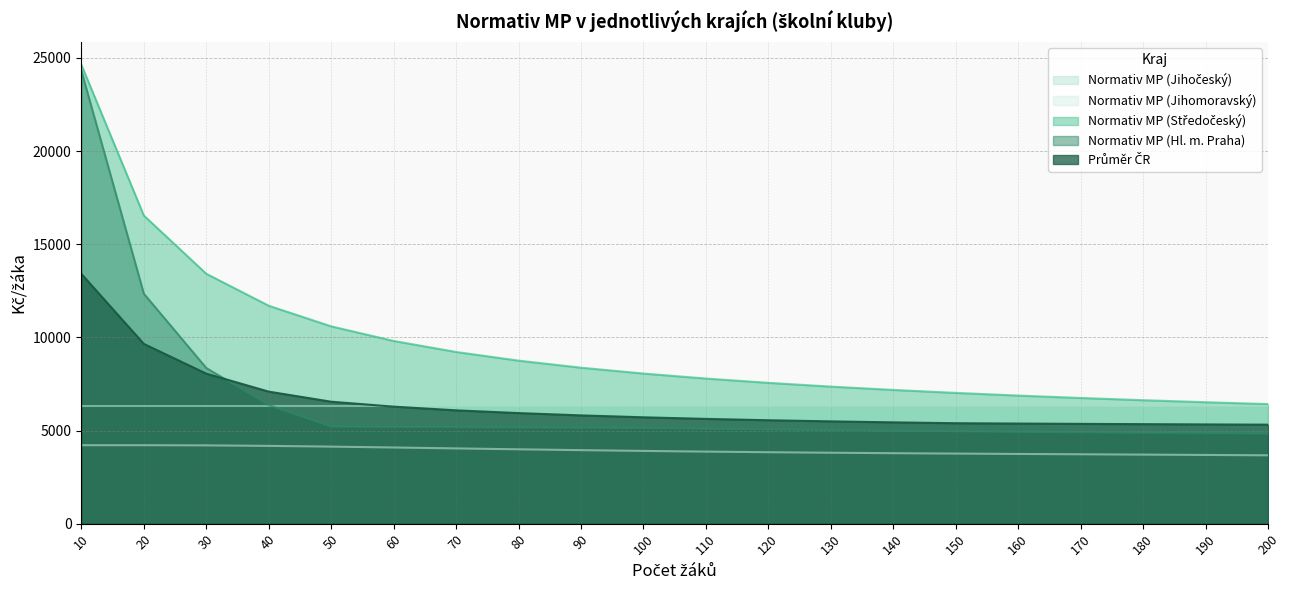

What is the value of the Normativ MP (Hl. m. Praha) point at the 6th from the left?

5193.5